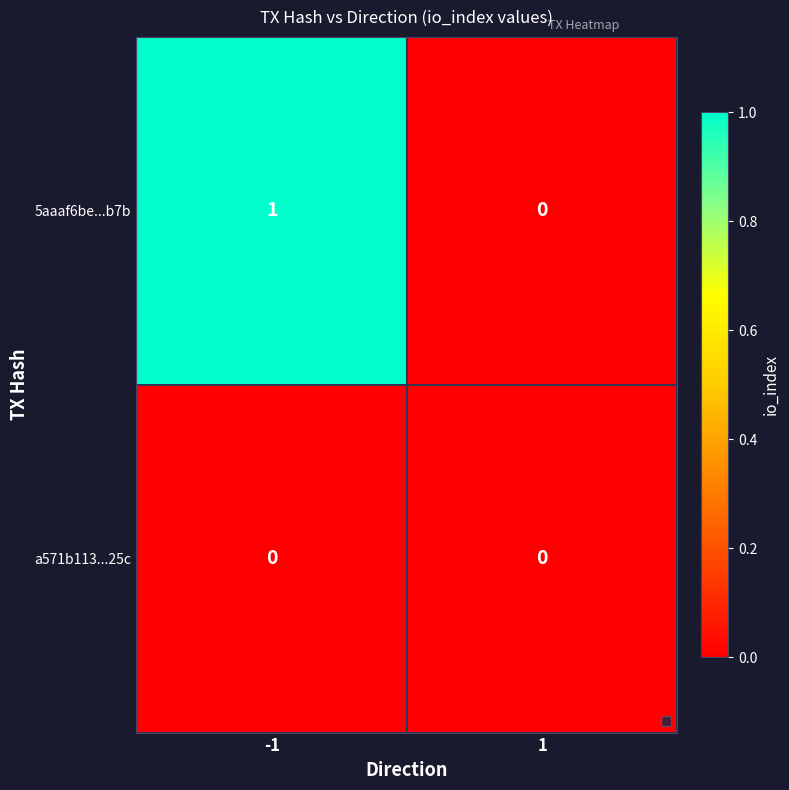

Which series has the largest total across all categories?

5aaaf6be...b7b